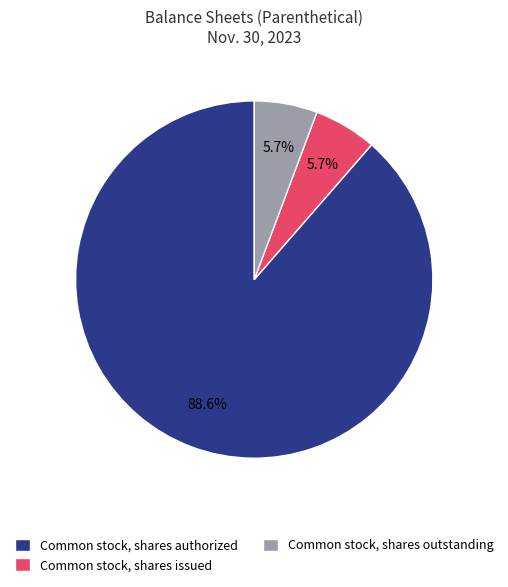

Which slice is the largest?

Common stock, shares authorized